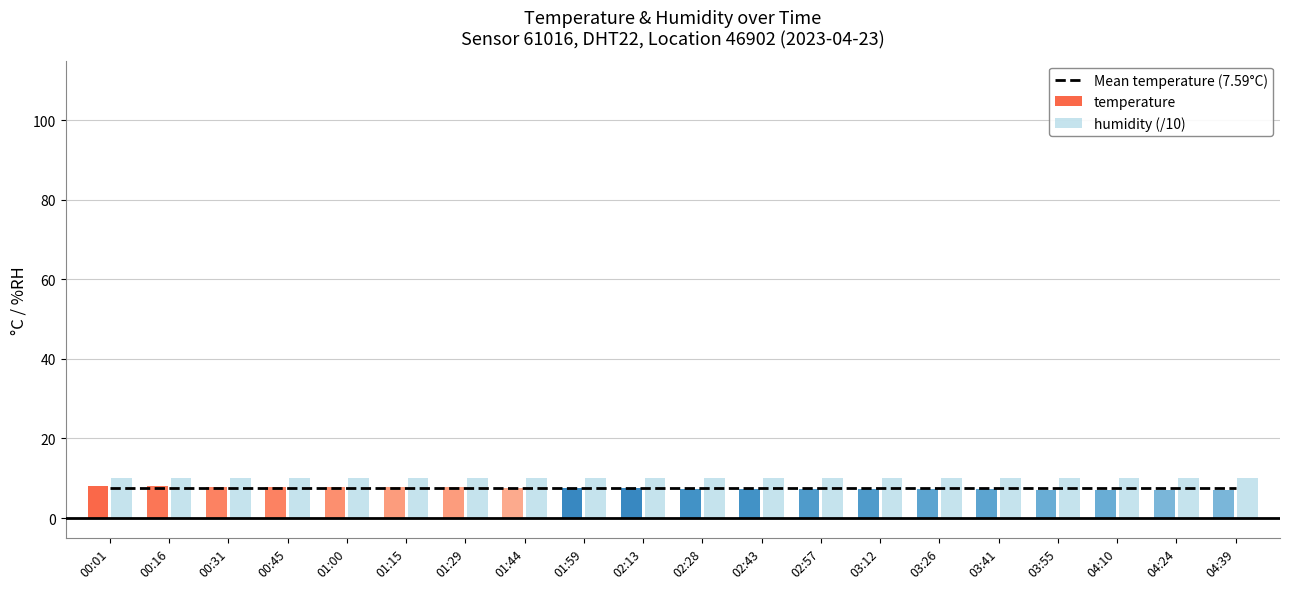

What is the label of the 20th bar from the right?

00:01